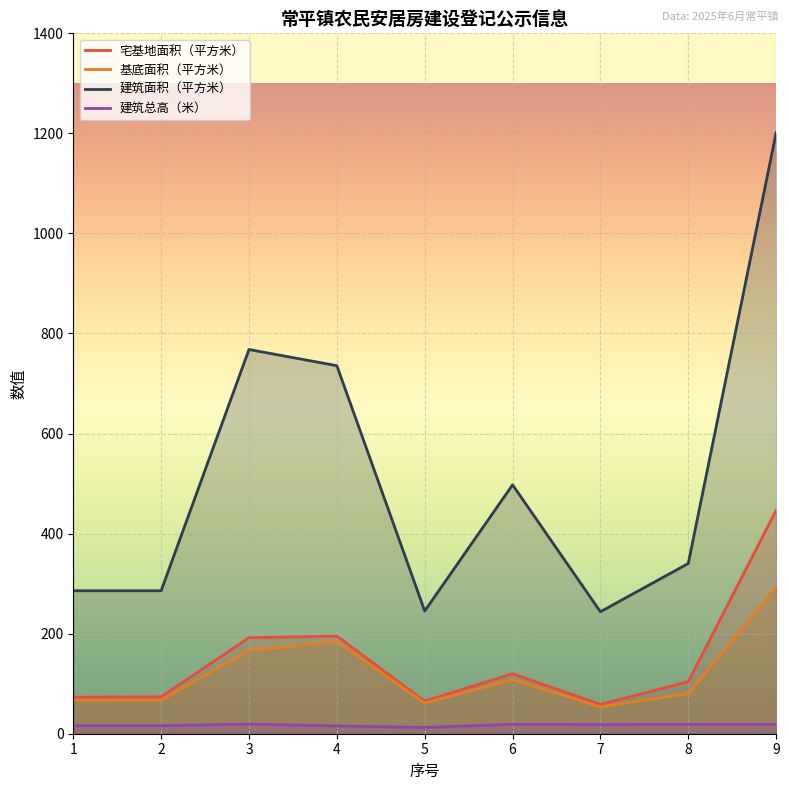

Which series changed the most between 2 and 9?

建筑面积（平方米）